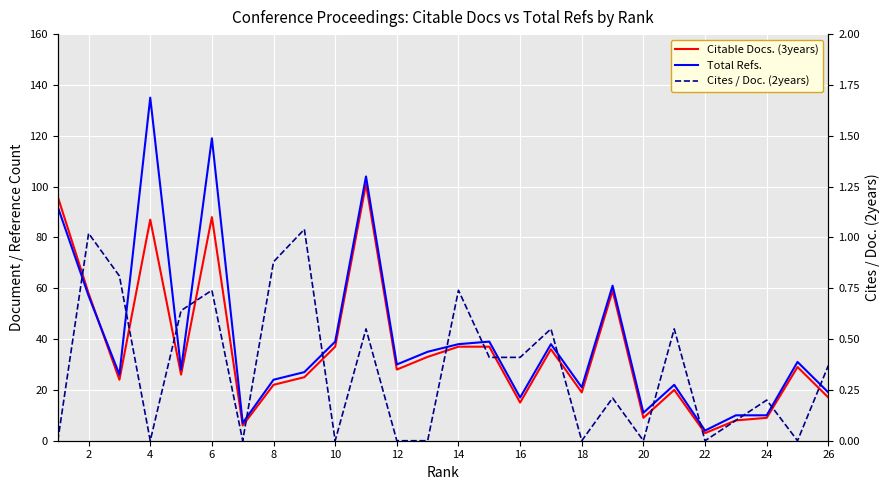

How many interior local valleys does the Cites / Doc. (2years) series have?

7